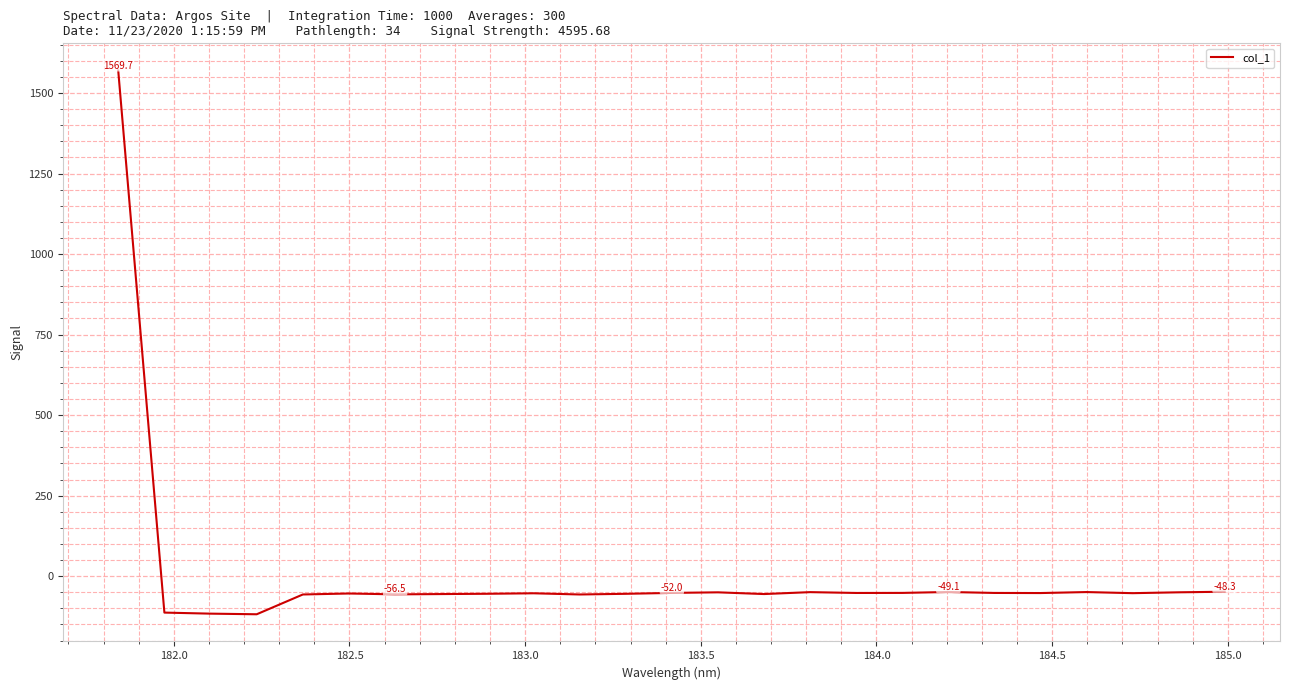

Does the chart display data point markers on the line(s)?

No